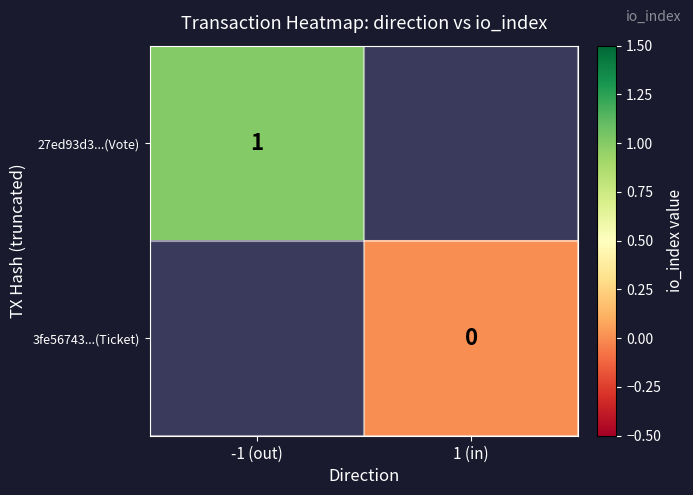

The value of 27ed93d3...(Vote) at -1 (out) is 0. True or false?

False